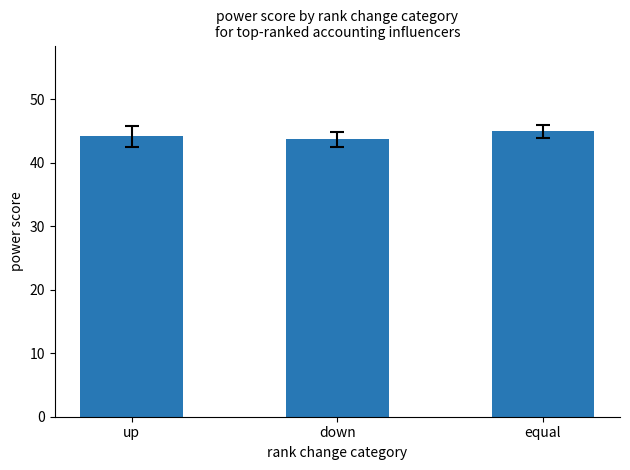

Reading left to right, what are all the values shown in this chart?

up=44.2	down=43.7	equal=45.0